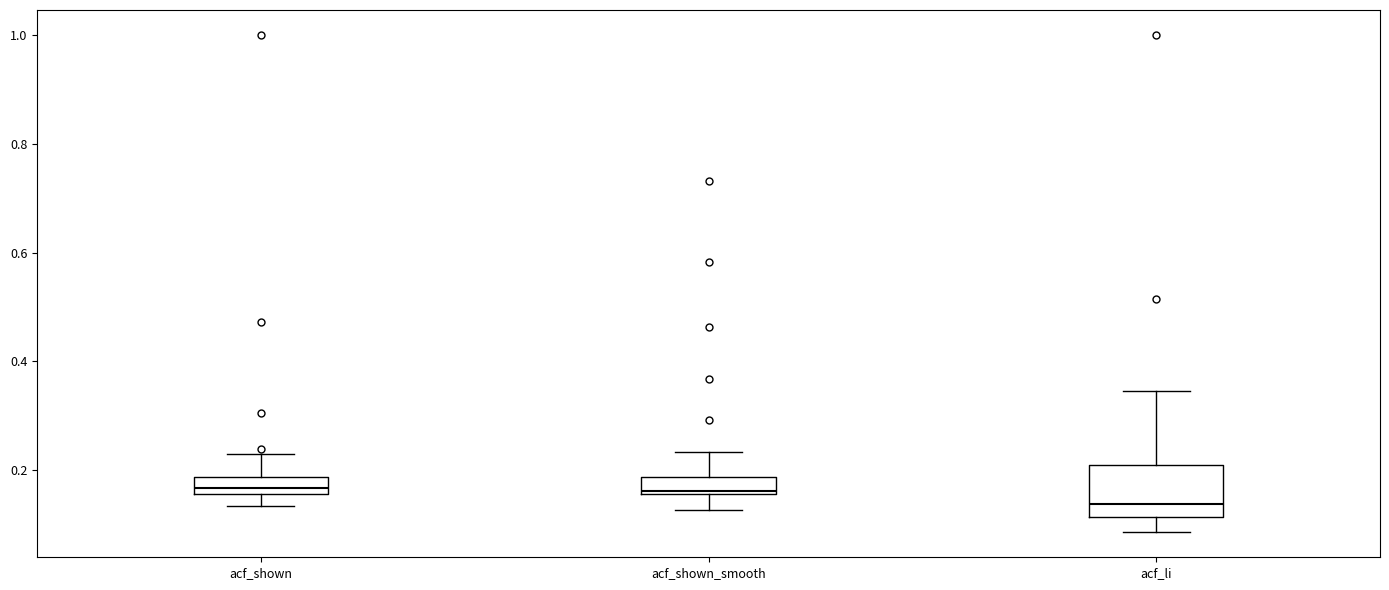

Which box's median line is the lowest?

acf_li